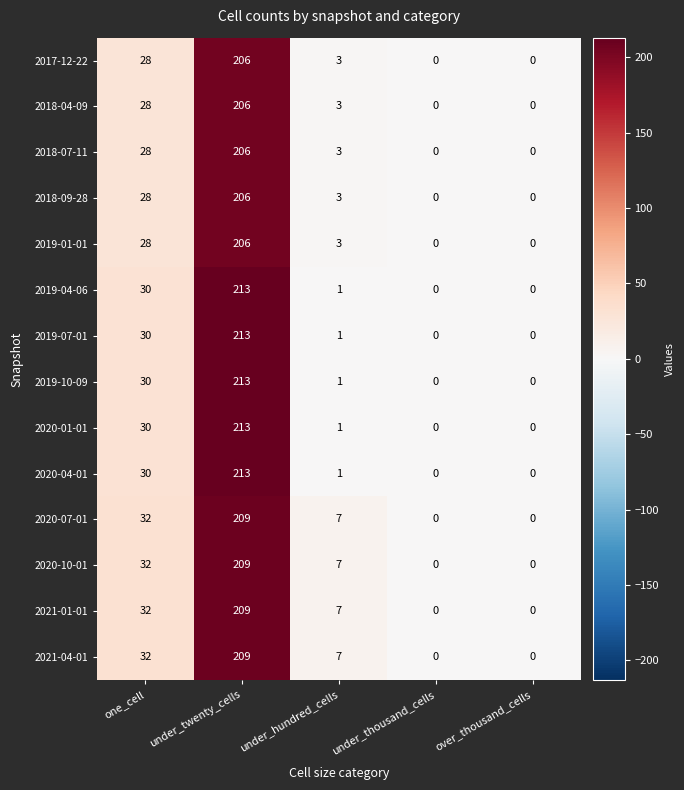

The value of 2019-01-01 at one_cell is 6. True or false?

False